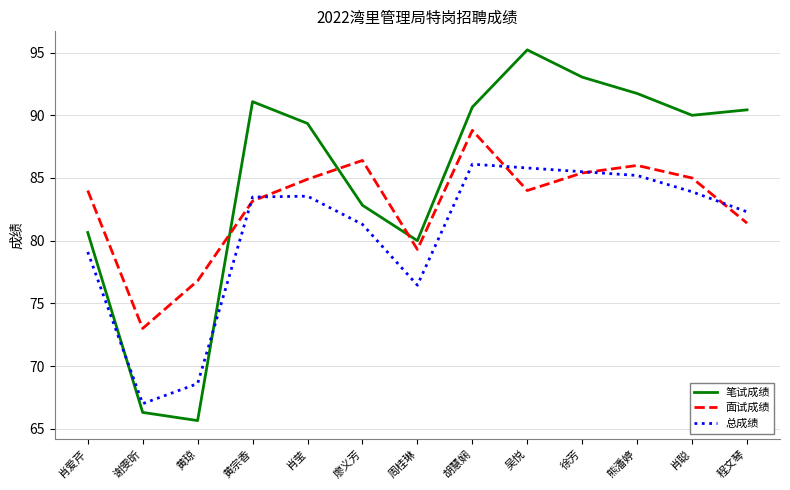

In 面试成绩, how many points are lower than both neighbors (excluding endpoints)?

3